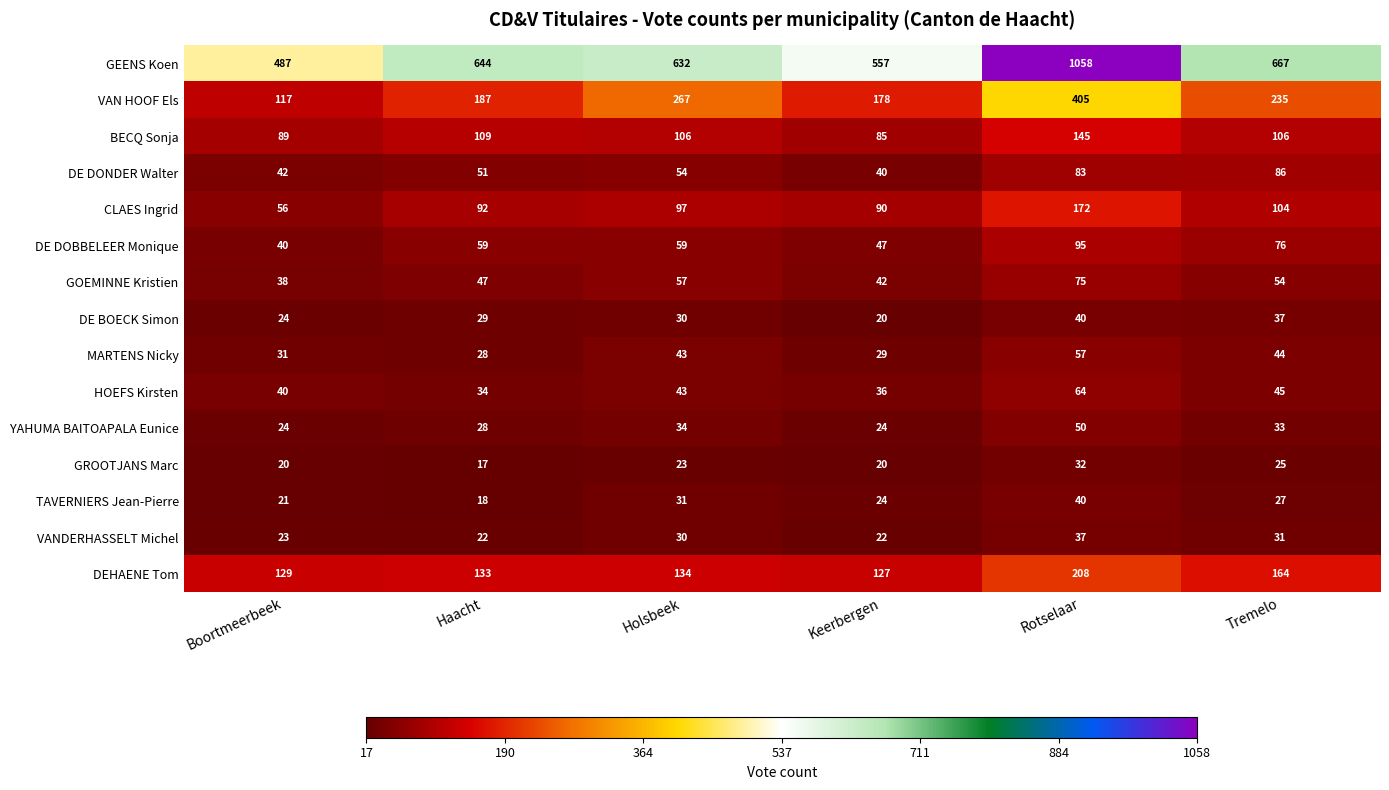

At which category is the sum across all series the highest?

Rotselaar